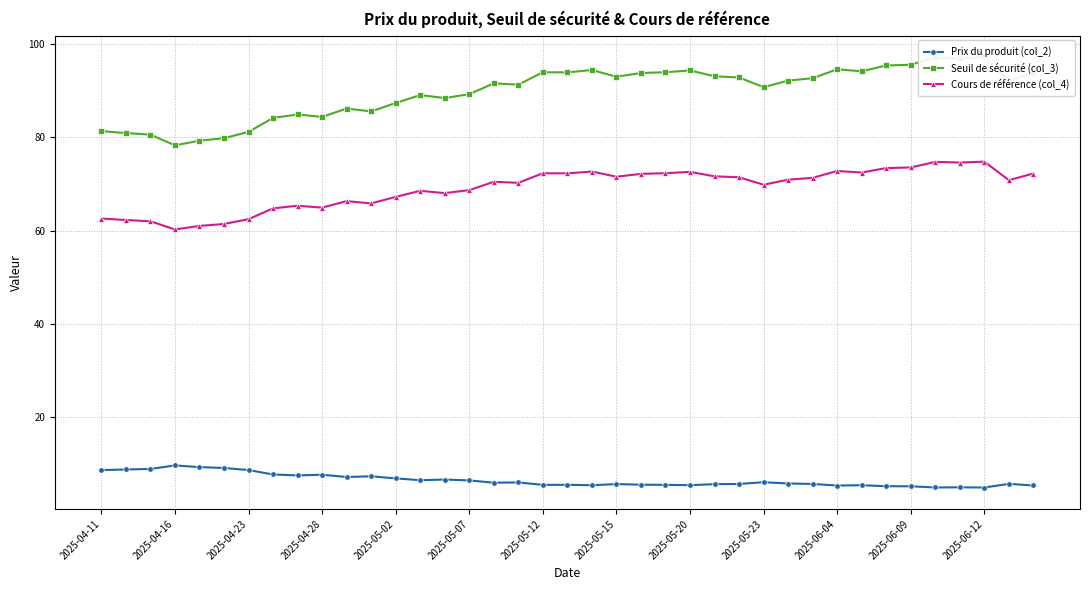

Reading left to right, transcribe all the data shown in this chart.

Prix du produit (col_2): 8.6	8.7	8.8	9.6	9.2	9.0	8.6	7.6	7.4	7.6	7.1	7.2	6.8	6.4	6.5	6.3	5.8	5.9	5.4	5.4	5.3	5.6	5.4	5.4	5.3	5.5	5.6	6.0	5.7	5.6	5.2	5.3	5.1	5.1	4.8	4.9	4.8	5.6	5.3
Seuil de sécurité (col_3): 81.4	81.0	80.6	78.3	79.3	79.8	81.2	84.2	84.9	84.4	86.2	85.6	87.4	89.1	88.5	89.3	91.6	91.3	94.0	94.0	94.5	93.0	93.8	94.0	94.4	93.1	92.9	90.8	92.2	92.7	94.6	94.2	95.5	95.6	97.2	97.0	97.3	92.1	93.9
Cours de référence (col_4): 62.6	62.3	62.0	60.2	61.0	61.4	62.5	64.8	65.3	64.9	66.3	65.8	67.2	68.5	68.0	68.7	70.5	70.3	72.3	72.3	72.7	71.6	72.2	72.3	72.6	71.7	71.5	69.8	70.9	71.3	72.8	72.5	73.4	73.5	74.8	74.6	74.8	70.8	72.3